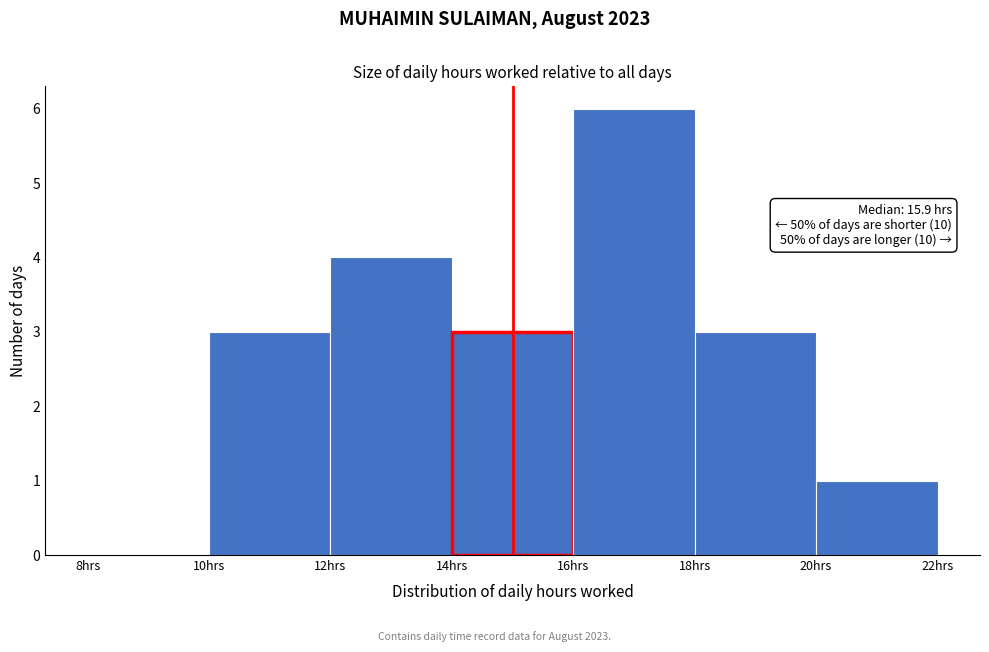

Over which range of the x-axis is the bar tallest?

16 to 18